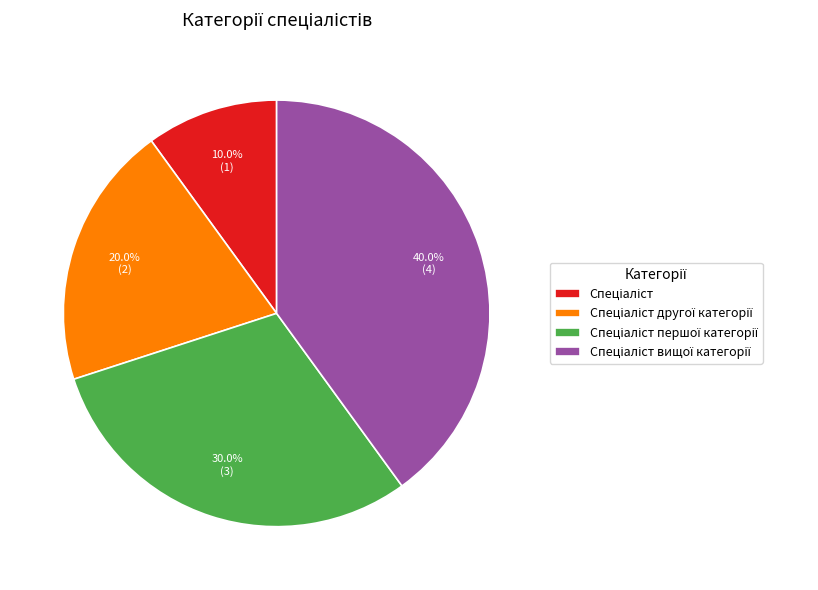

Does any single category account for the majority?

No